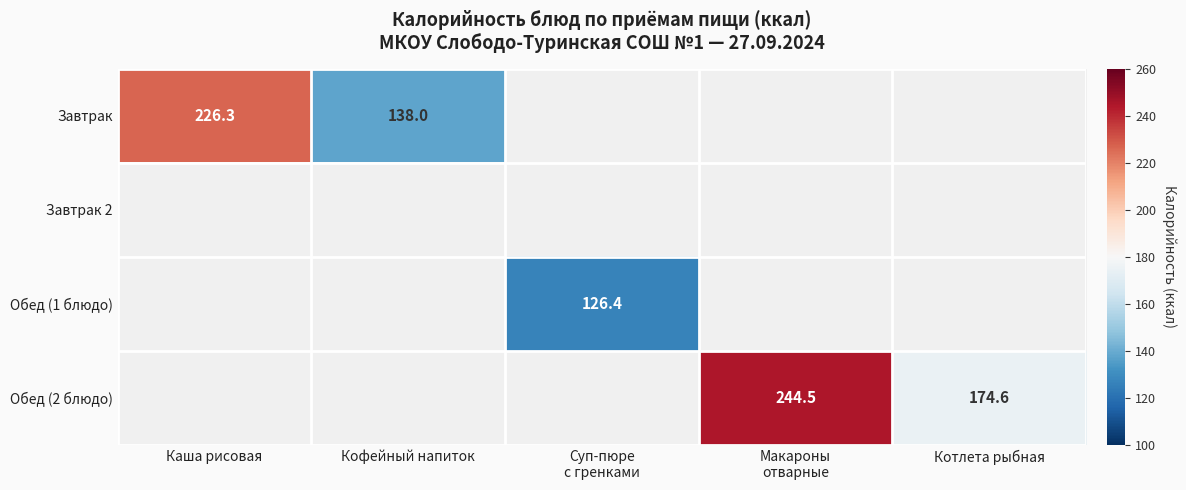

True or false: Завтрак has a value of 138.0 at Кофейный напиток.

True